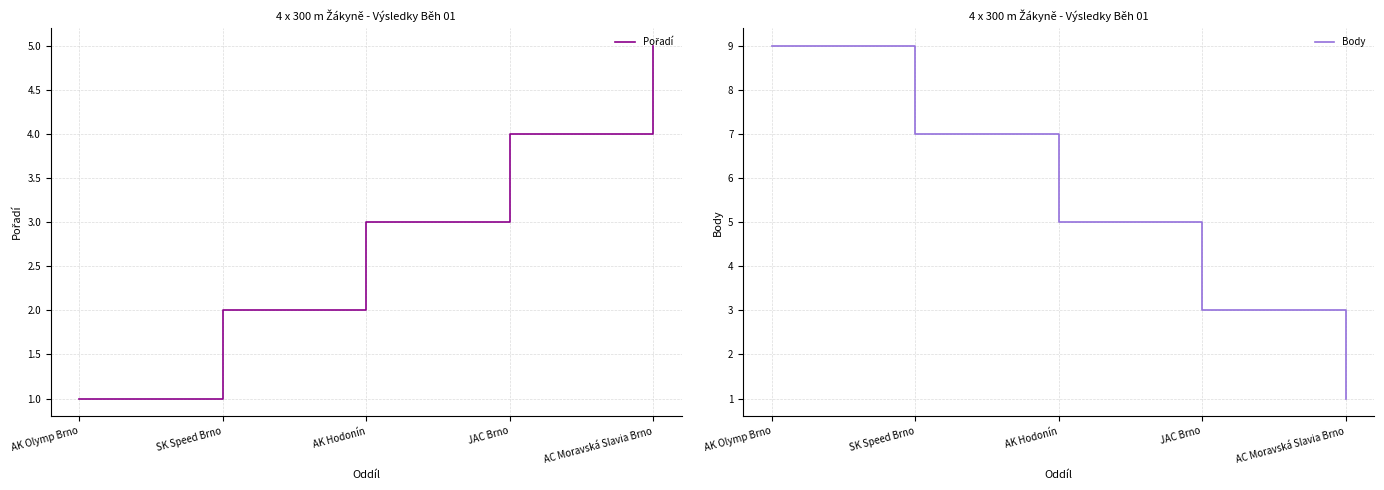

Where do Pořadí and Body first cross each other?

AK Hodonín and JAC Brno